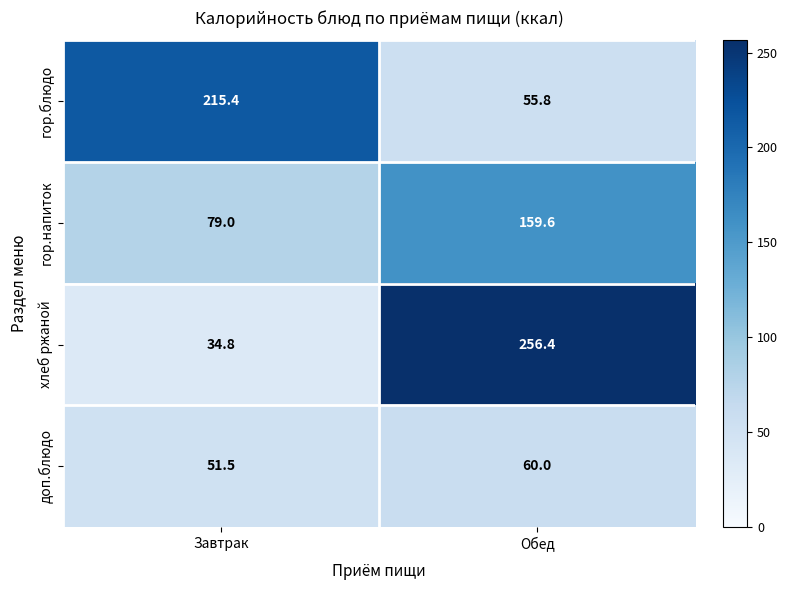

Rank the series by their maximum value, from lowest to highest.

доп.блюдо, гор.напиток, гор.блюдо, хлеб ржаной